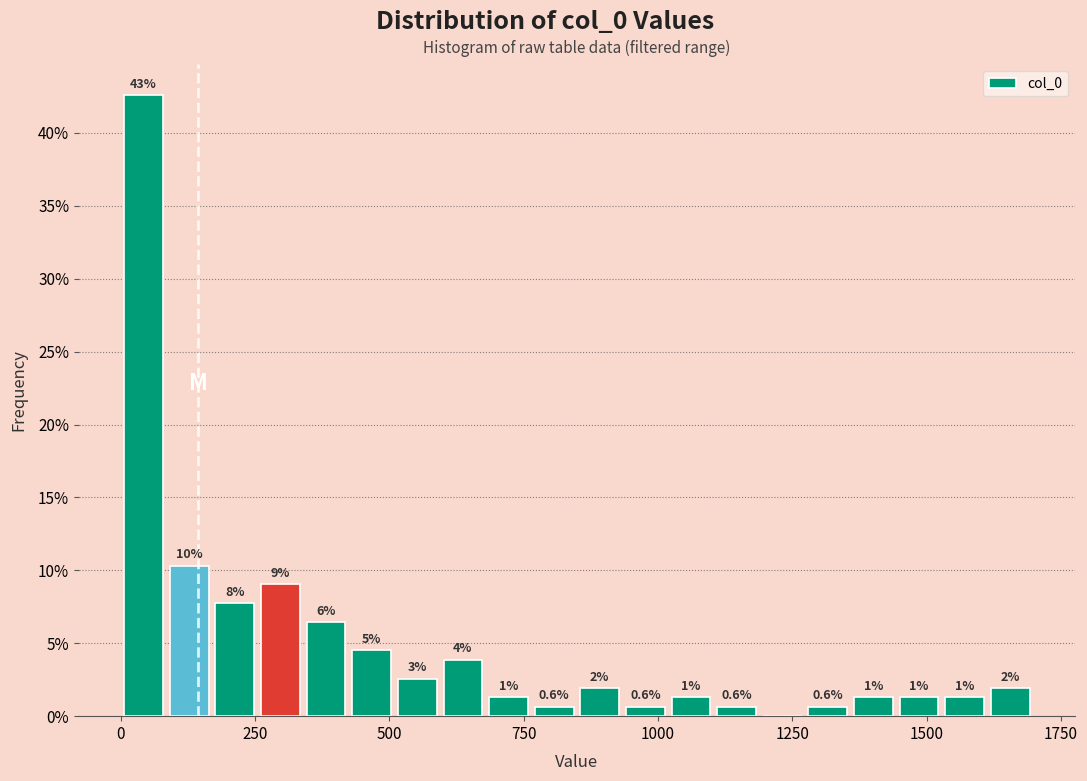

Read against the x-axis, roughly where is the centre of the tallest bar?

50